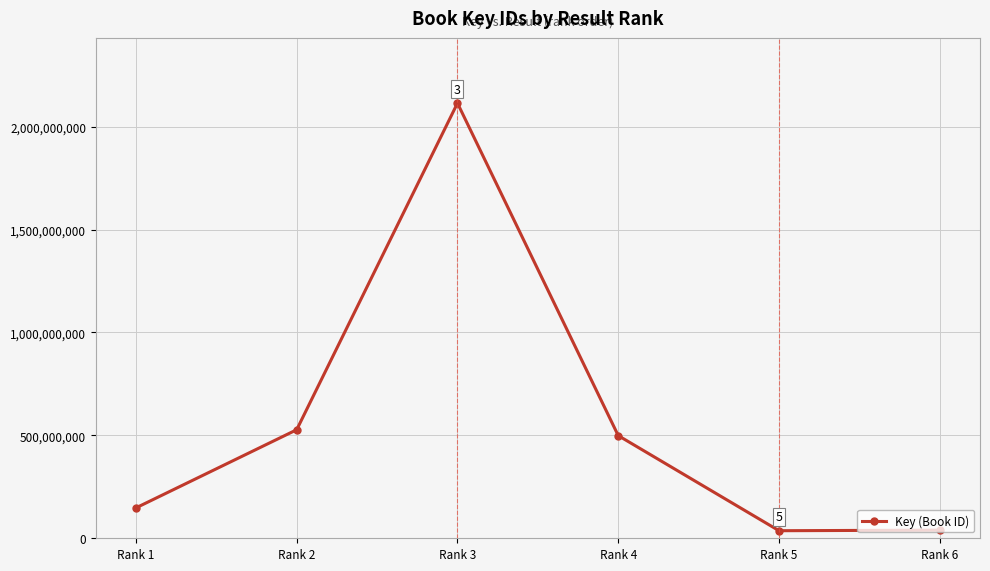

Where is the first local minimum?

Rank 5